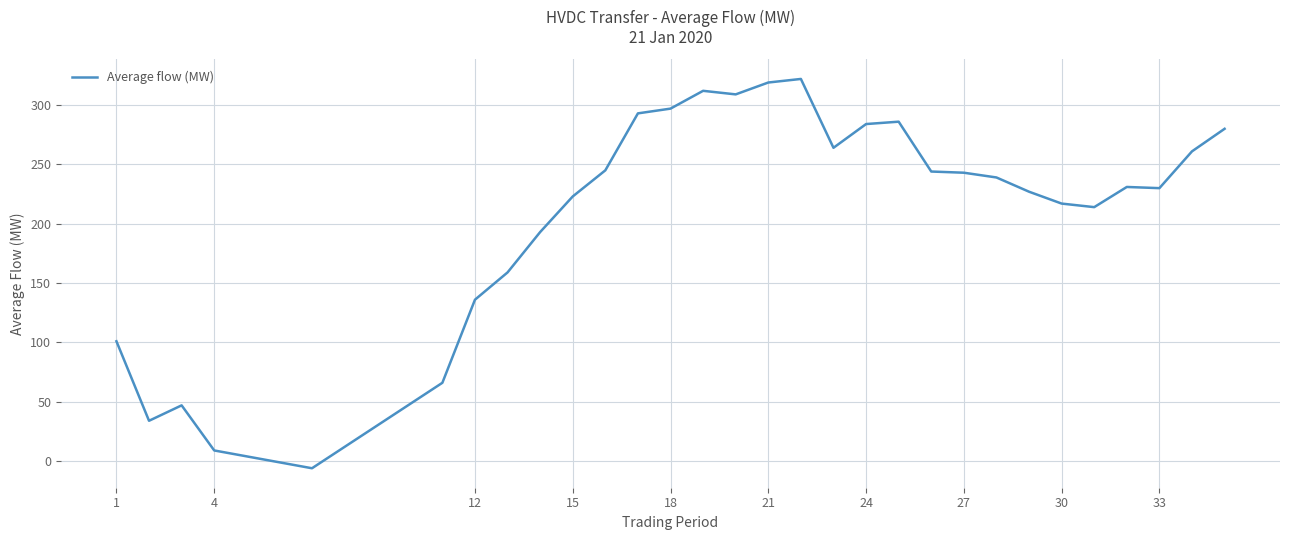

What is the greatest value displayed?

322